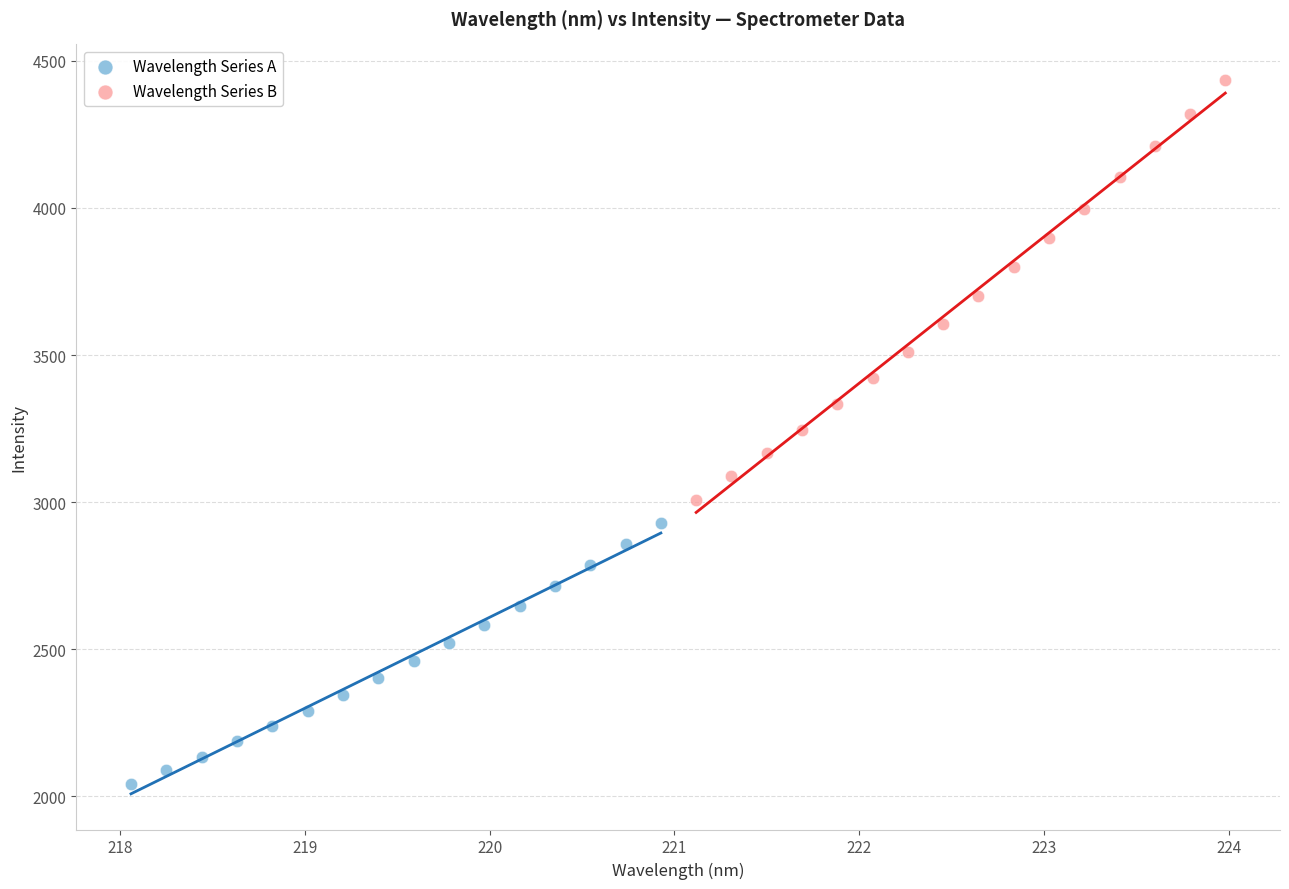

Which series contains the lowest Y value?

Wavelength Series A